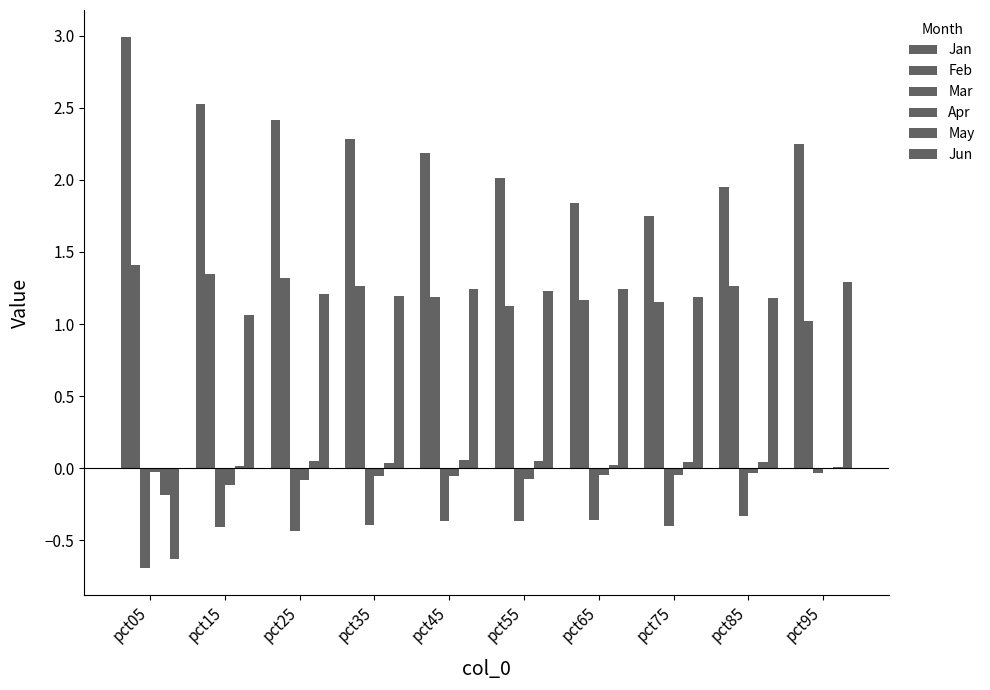

What is the maximum value for Feb?

1.4